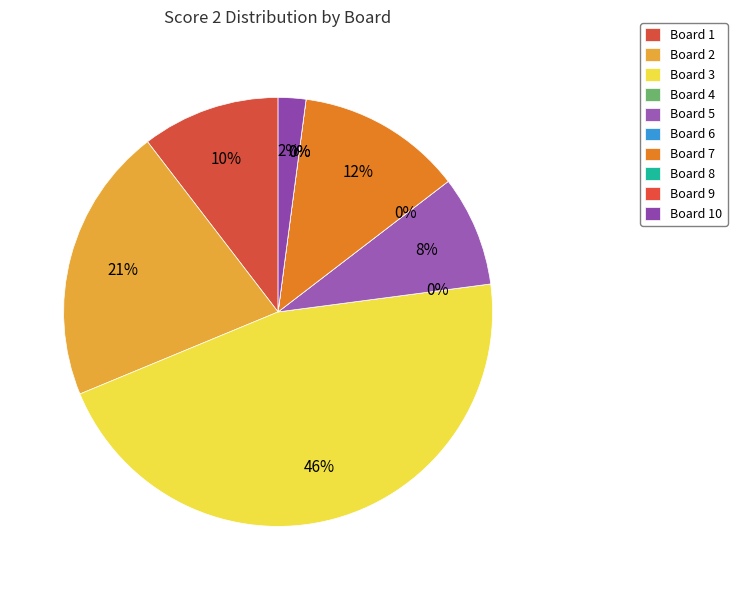

How many slices are in this pie chart?

10